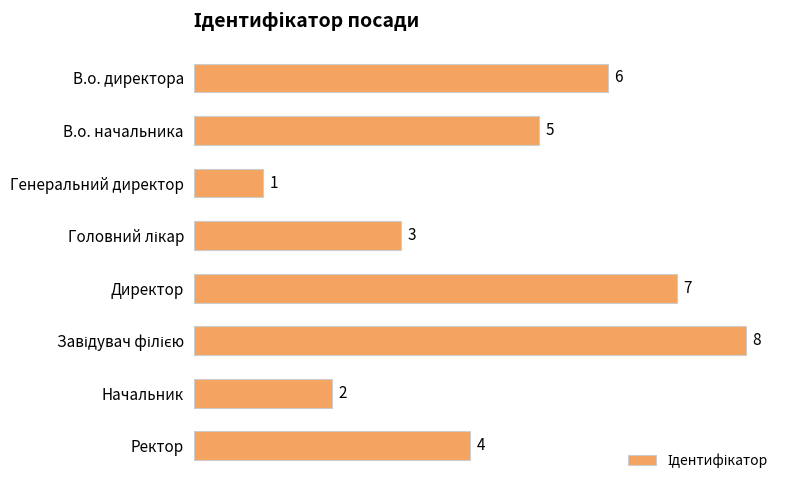

Reading top to bottom, what are all the values shown in this chart?

6	5	1	3	7	8	2	4